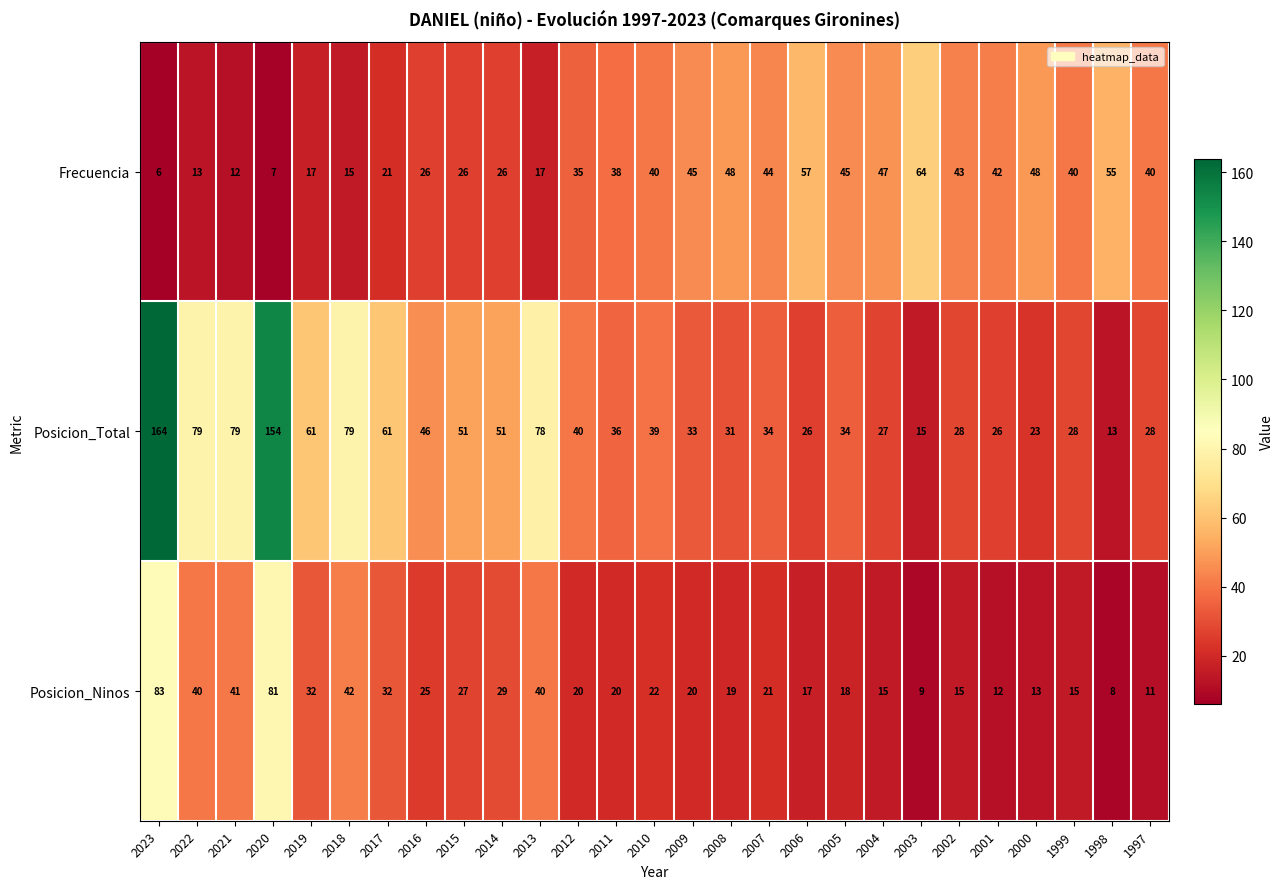

What is the greatest value displayed?

164